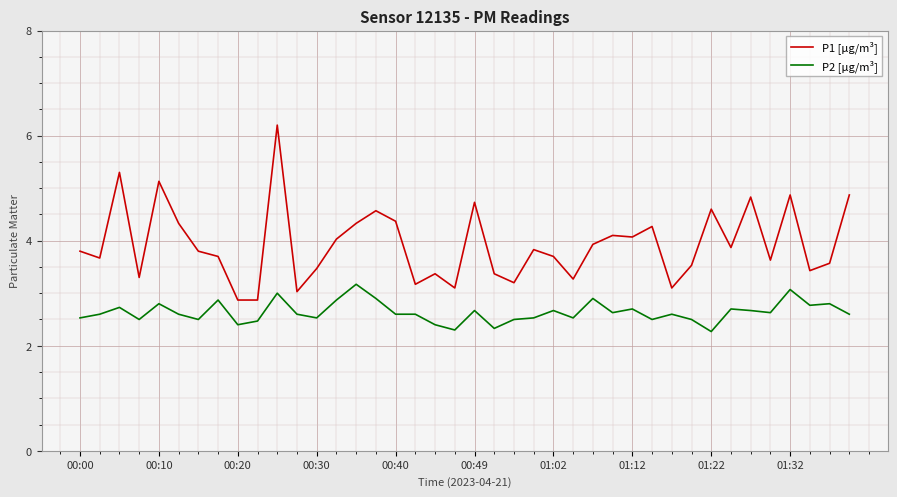

True or false: P1 [µg/m³] and P2 [µg/m³] cross at least once.

False